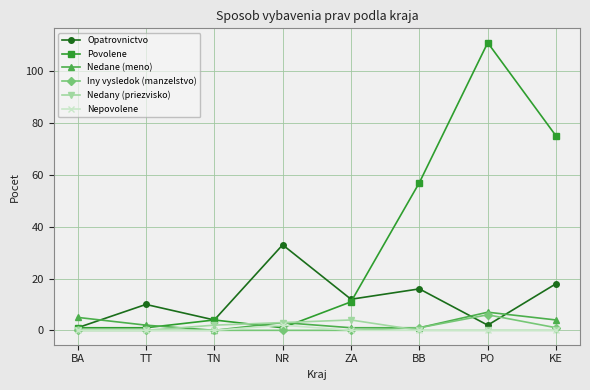

True or false: Opatrovnictvo has more than 1 points higher than both neighbors.

True